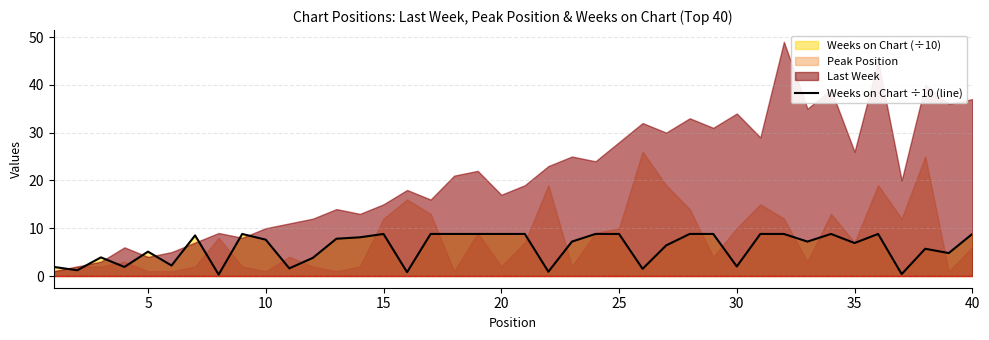

What is the difference between the maximum and minimum values?

8.5